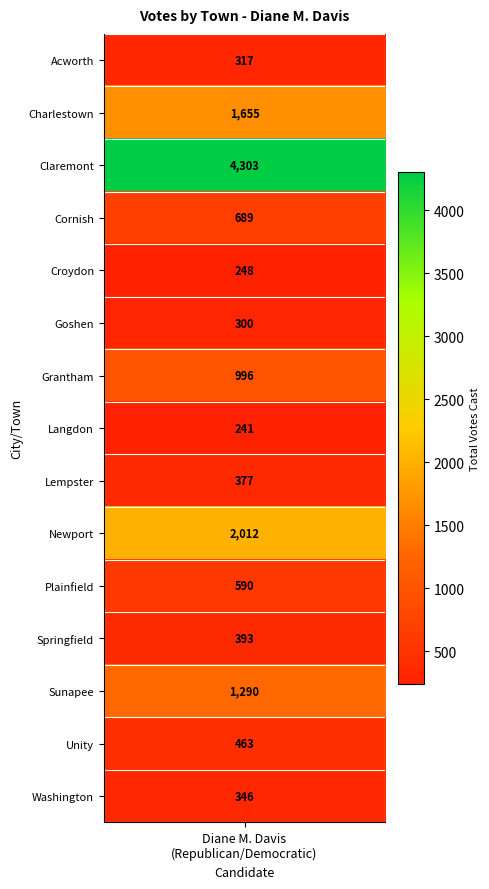

Which has a higher value, 14 or 13?

13